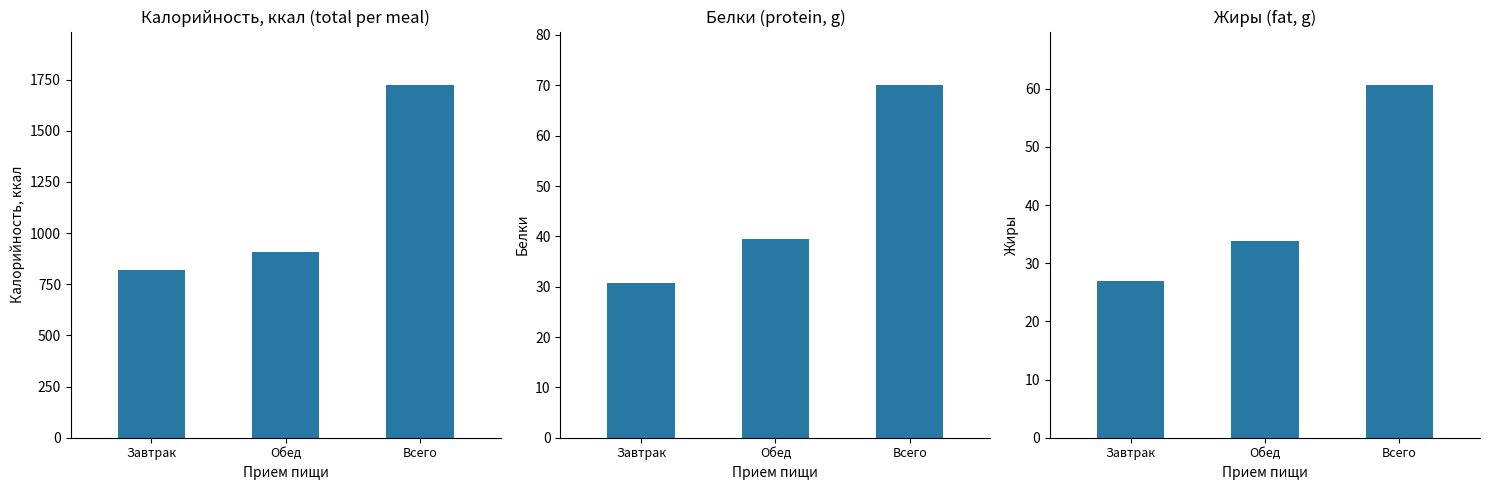

What is the total value across all series at Всего?

1856.4